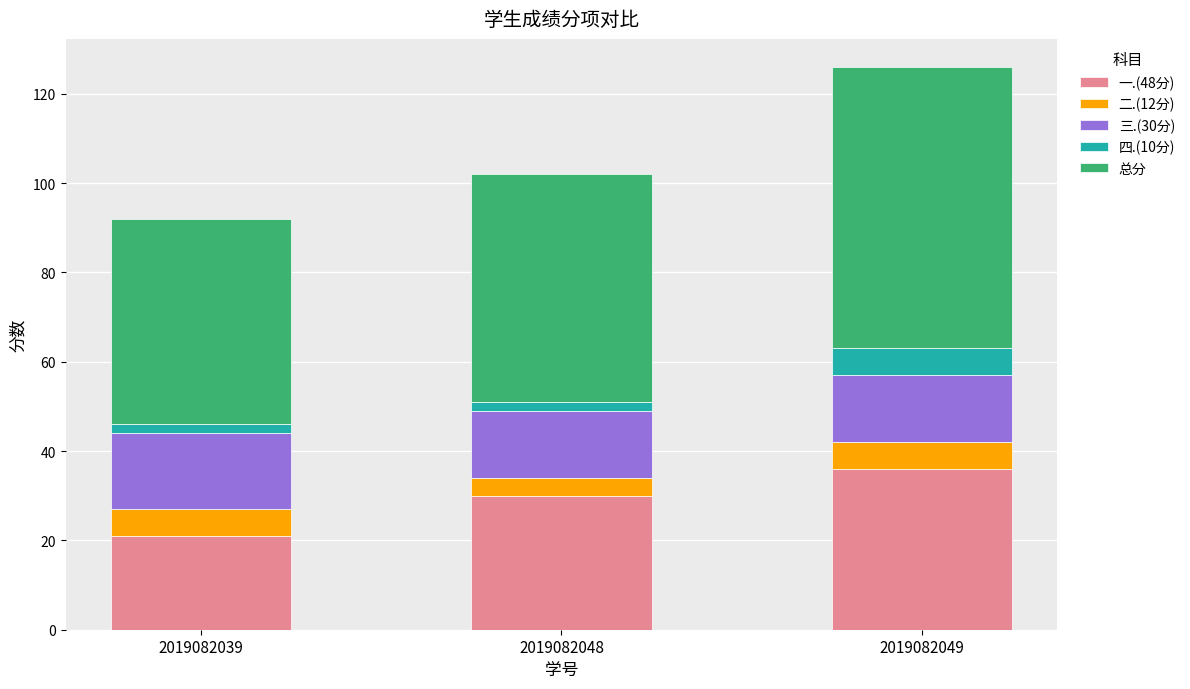

List the labels in order of 一.(48分) value, smallest first.

2019082039, 2019082048, 2019082049